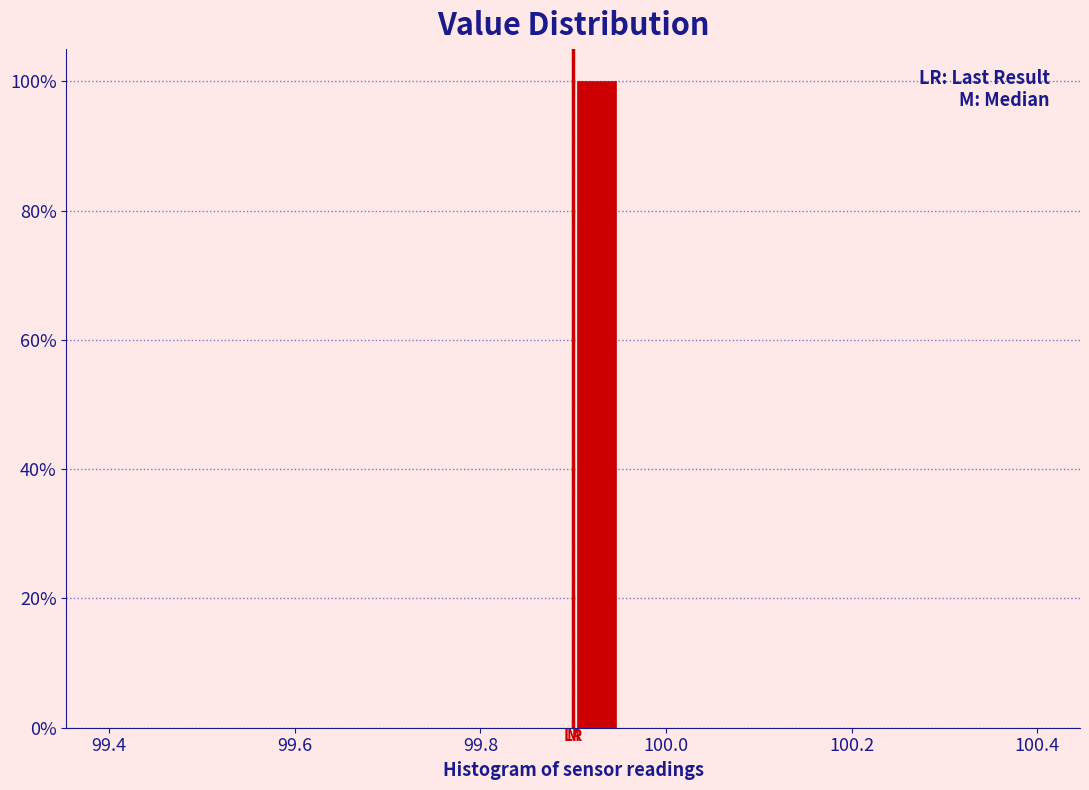

Around what value on the x-axis is the tallest bar? Give the approximate position of its centre, as read against the axis.

99.92